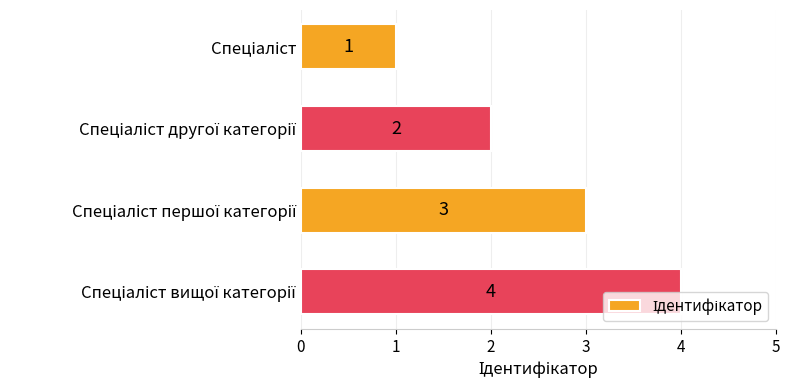

What is the maximum value shown in the chart?

4